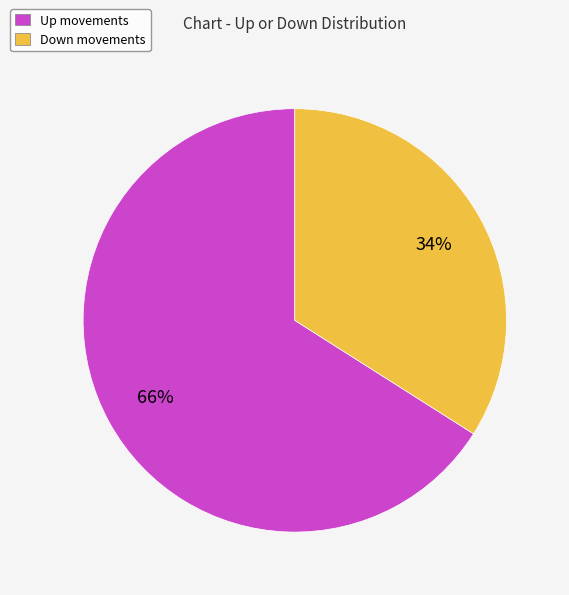

To the nearest percent, what is the average slice percentage?

50%